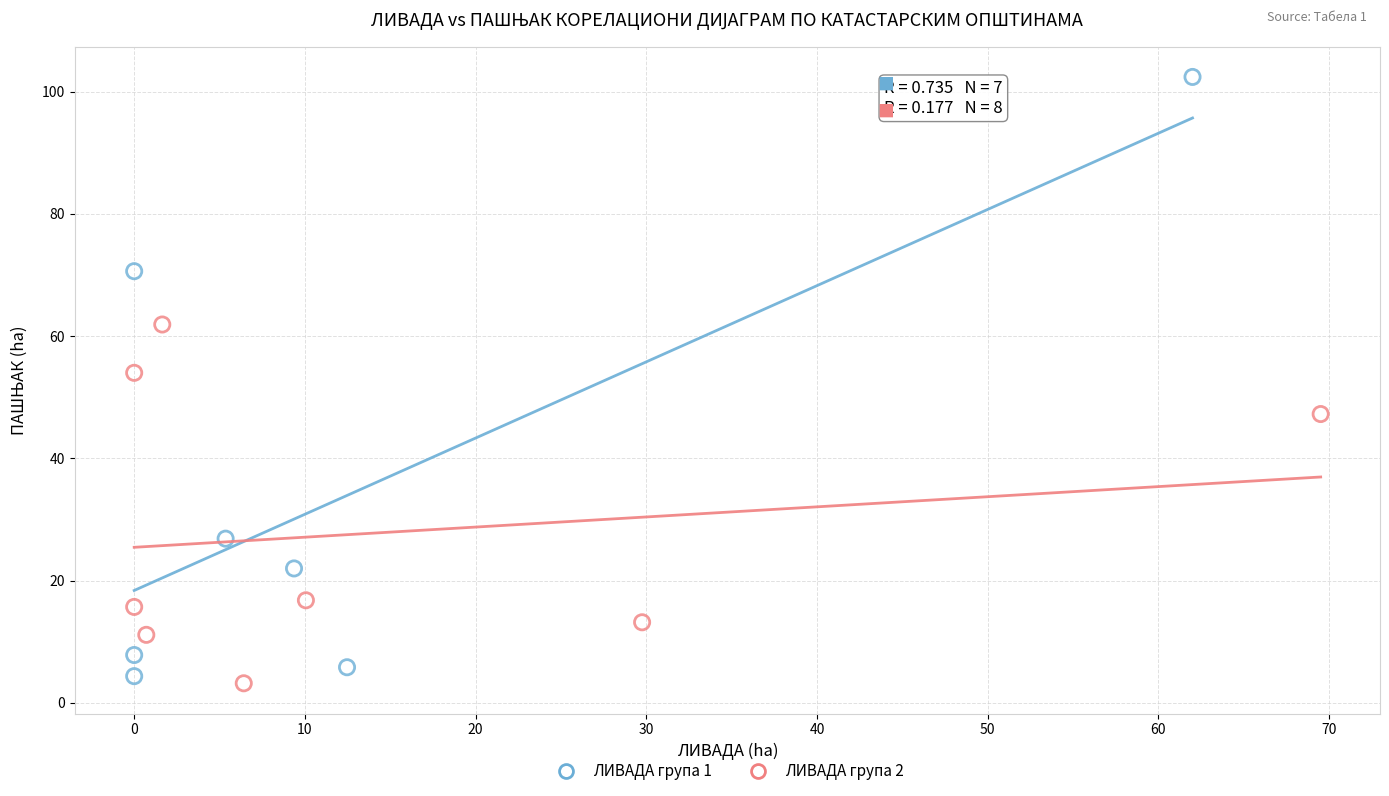

What are all the series names shown in the legend?

ЛИВАДА група 1, ЛИВАДА група 2